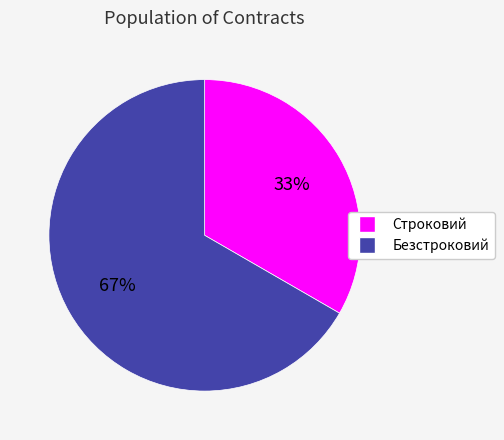

To the nearest percent, what percentage of the pie is Строковий?

33%